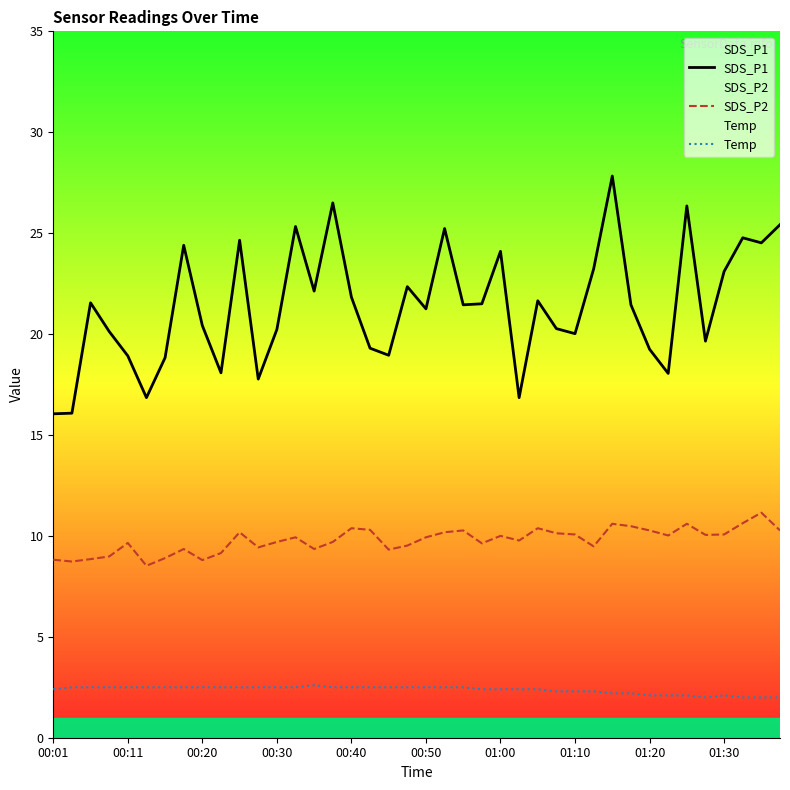

Reading left to right, transcribe all the data shown in this chart.

SDS_P1: 16.1	16.1	21.6	20.1	18.9	16.9	18.8	24.4	20.4	18.1	24.6	17.8	20.2	25.3	22.1	26.5	21.8	19.3	18.9	22.4	21.2	25.2	21.4	21.5	24.1	16.9	21.6	20.3	20.0	23.2	27.8	21.4	19.2	18.1	26.4	19.6	23.1	24.8	24.5	25.4
SDS_P2: 8.8	8.7	8.8	9.0	9.7	8.5	8.9	9.3	8.8	9.2	10.2	9.4	9.7	9.9	9.3	9.7	10.4	10.3	9.3	9.5	9.9	10.2	10.3	9.6	10.0	9.8	10.4	10.1	10.1	9.5	10.6	10.5	10.3	10.0	10.6	10.1	10.1	10.6	11.2	10.3
Temp: 2.4	2.5	2.5	2.5	2.5	2.5	2.5	2.5	2.5	2.5	2.5	2.5	2.5	2.5	2.6	2.5	2.5	2.5	2.5	2.5	2.5	2.5	2.5	2.4	2.4	2.4	2.4	2.3	2.3	2.3	2.2	2.2	2.1	2.1	2.1	2.0	2.1	2.0	2.0	2.0